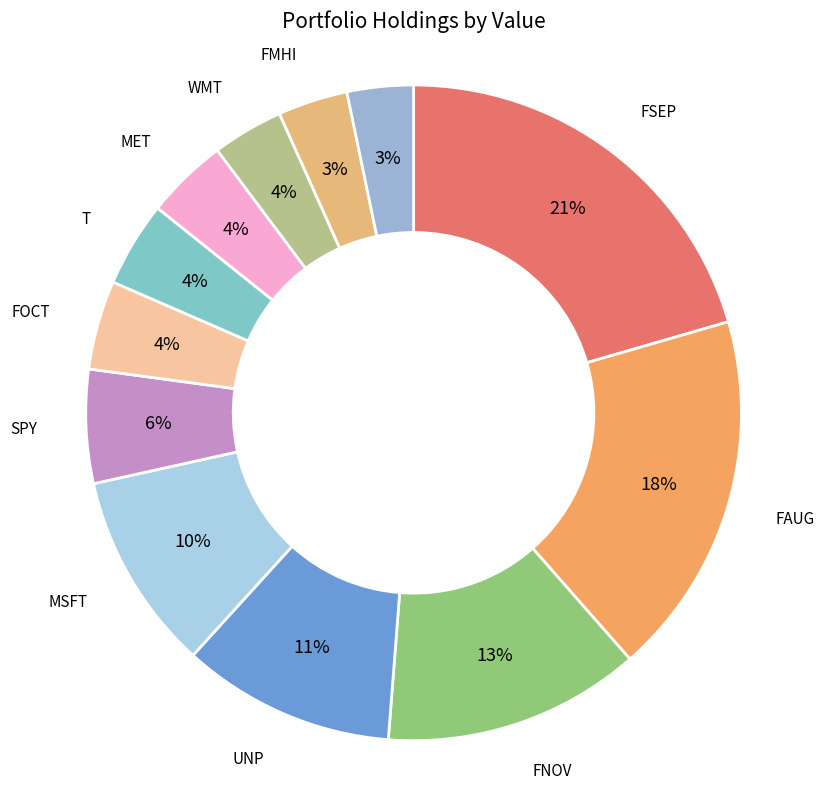

To the nearest percent, what percentage of the pie is FOCT?

4%